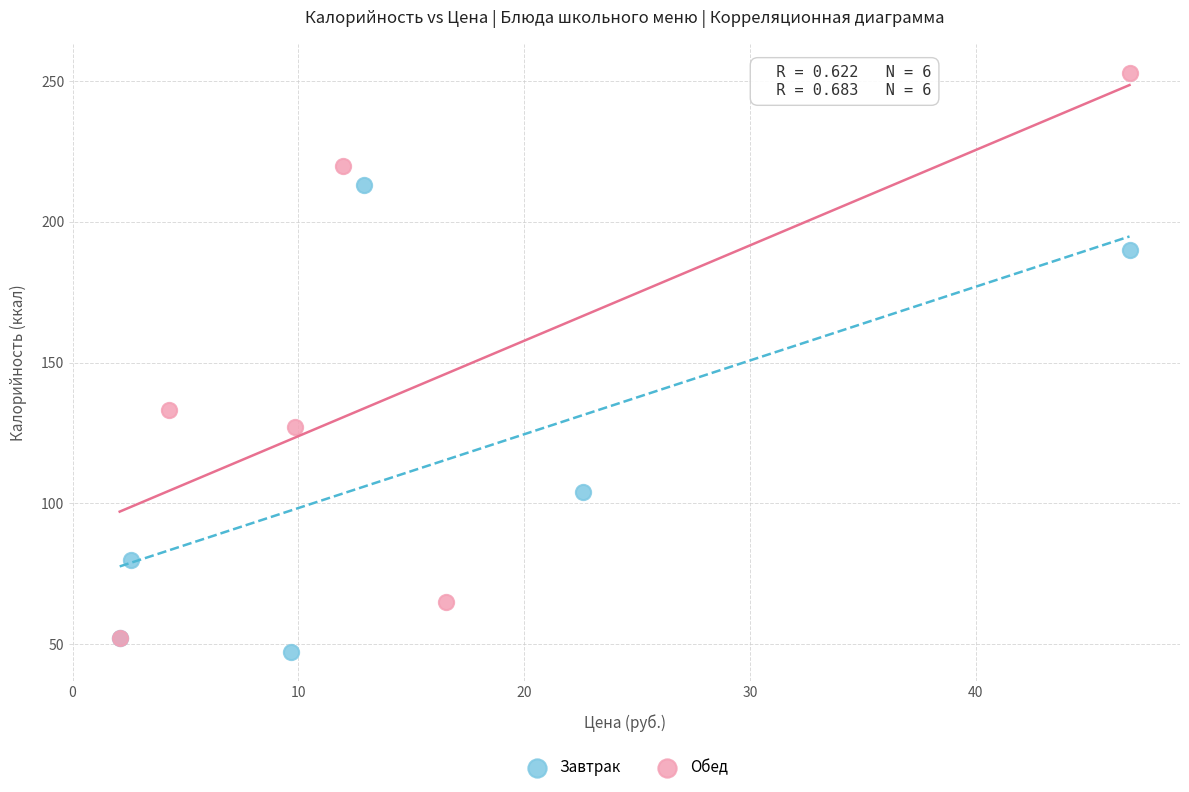

Which series has the widest spread of Y values?

Обед